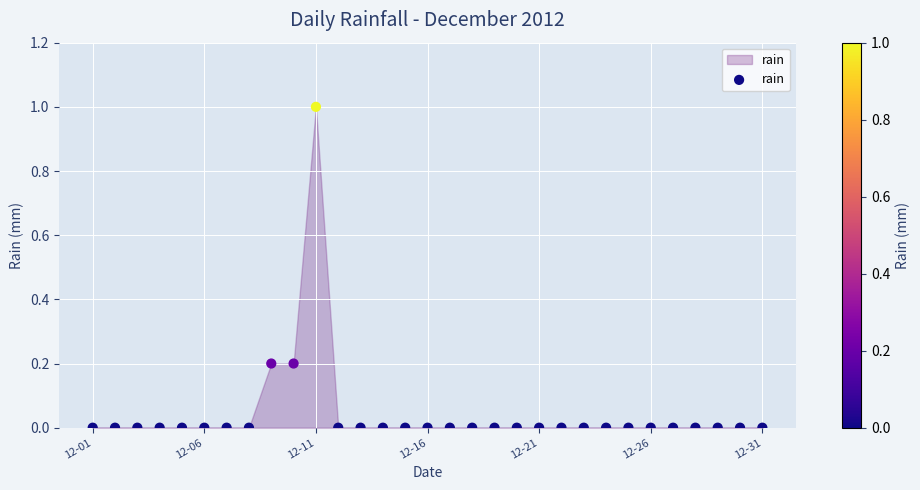

What is the range of Y values (max minus min)?

1.0